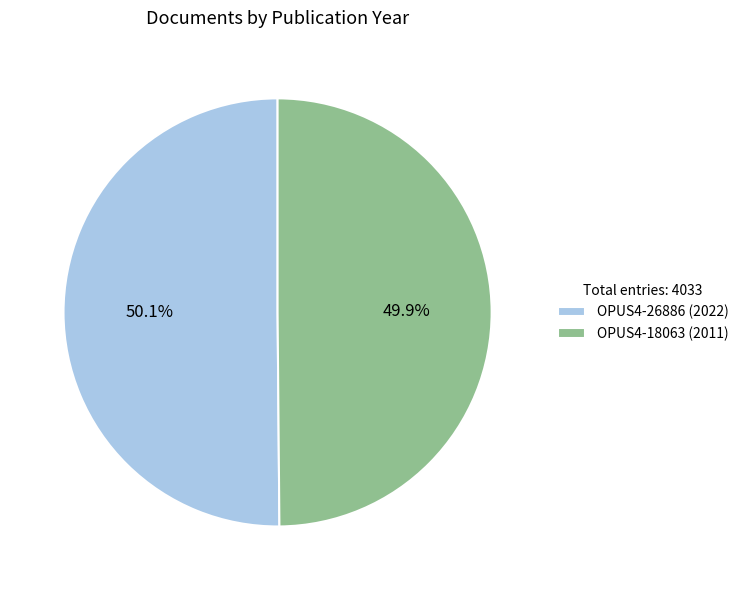

Is there any slice that represents more than half of the pie?

Yes